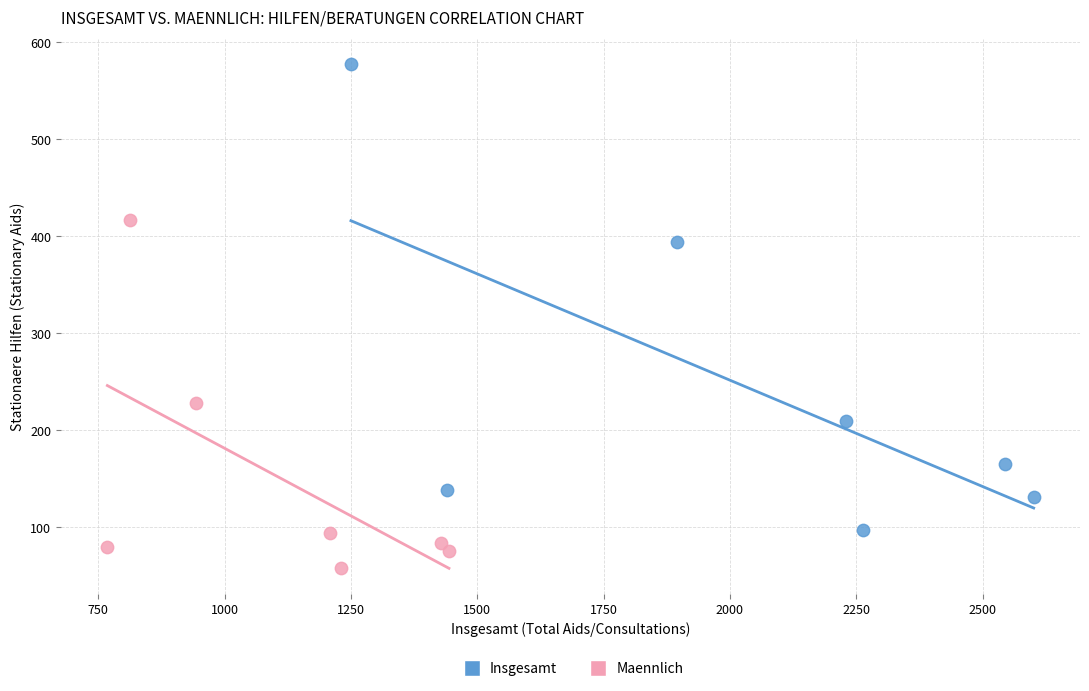

Which series has the widest spread of Y values?

Insgesamt